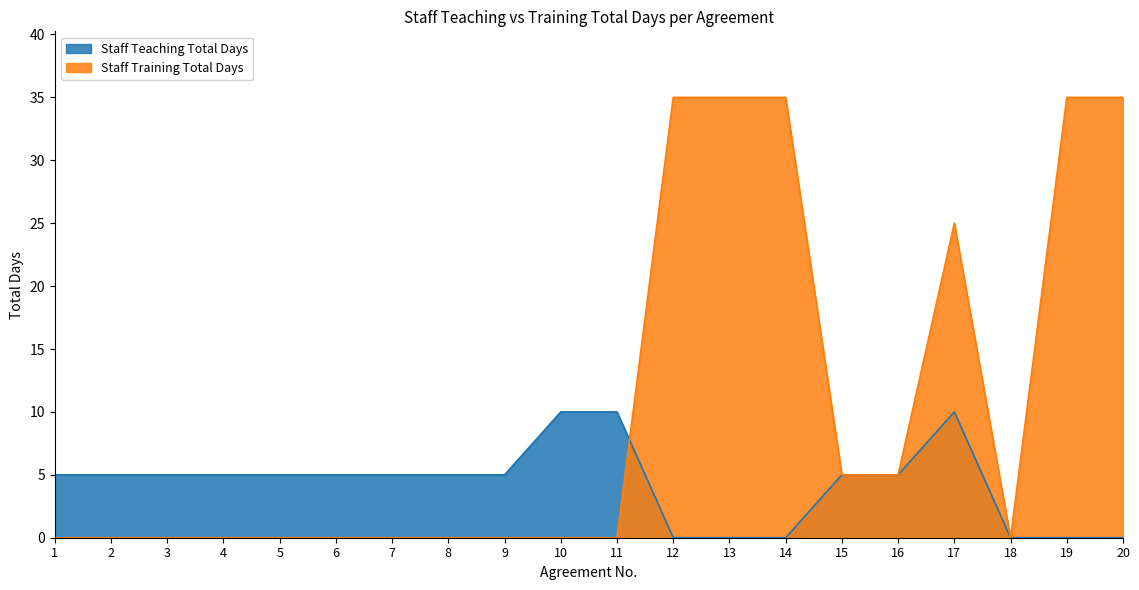

Which series has the largest range (max minus min)?

Staff Training Total Days